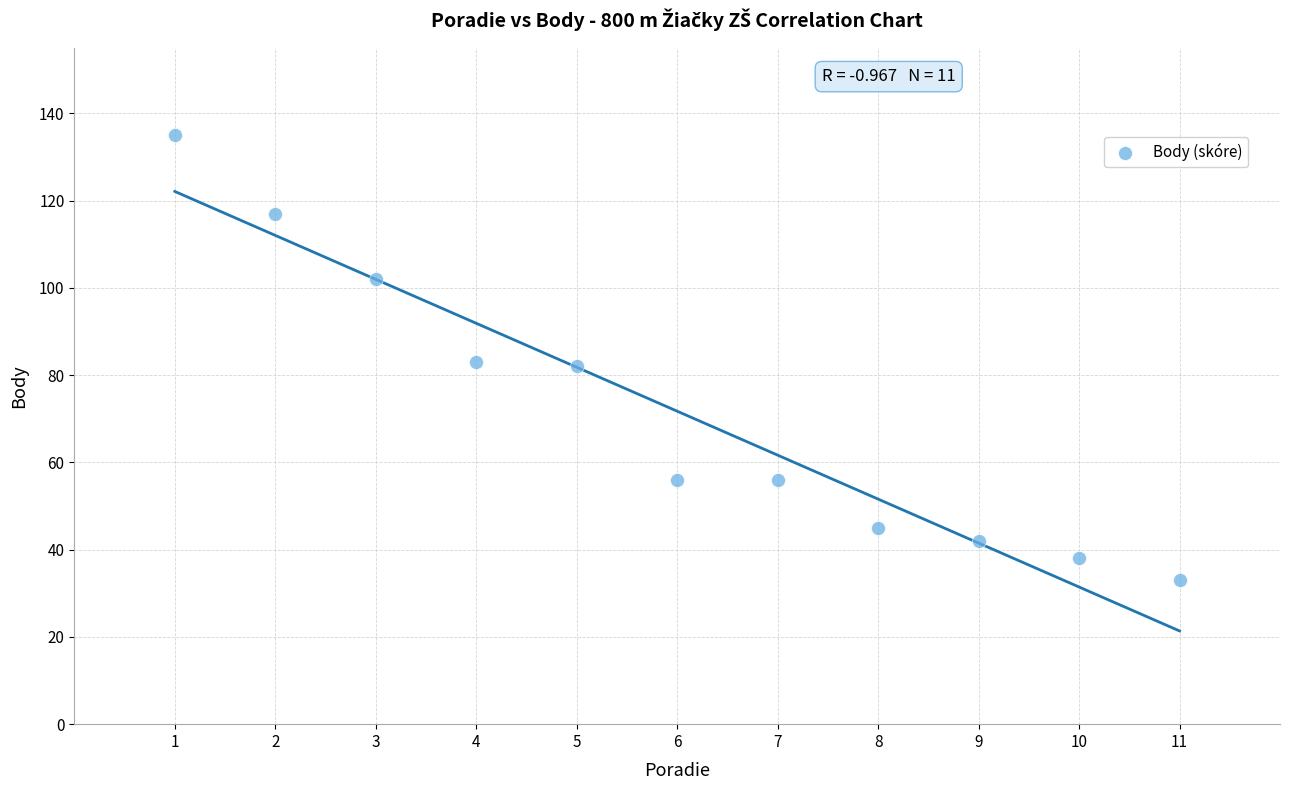

What is the average Y value?

72